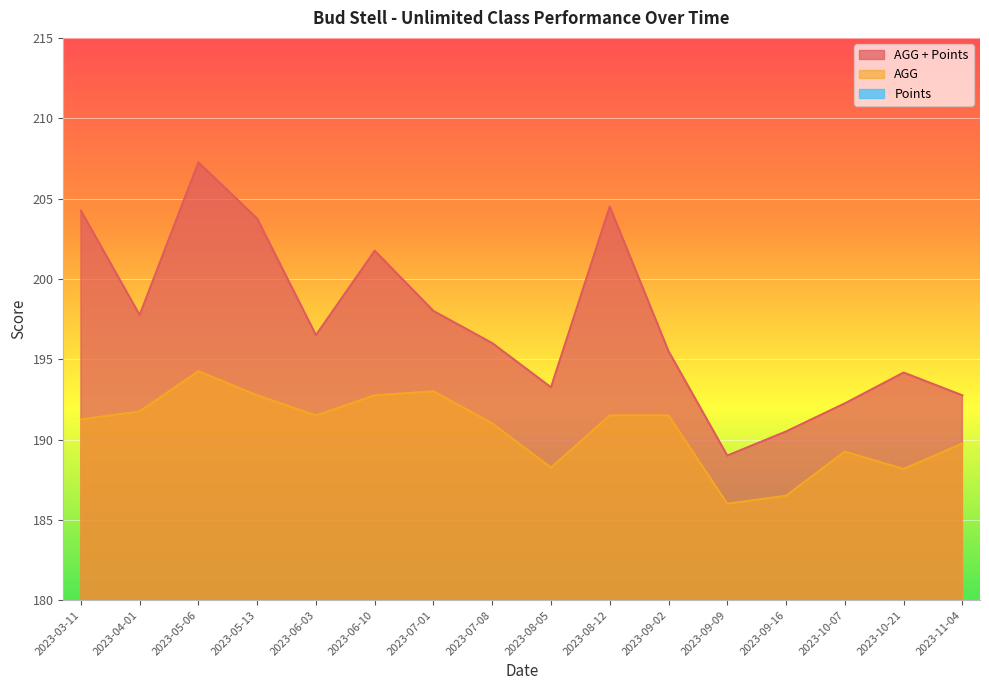

Does the chart display data point markers on the line(s)?

No